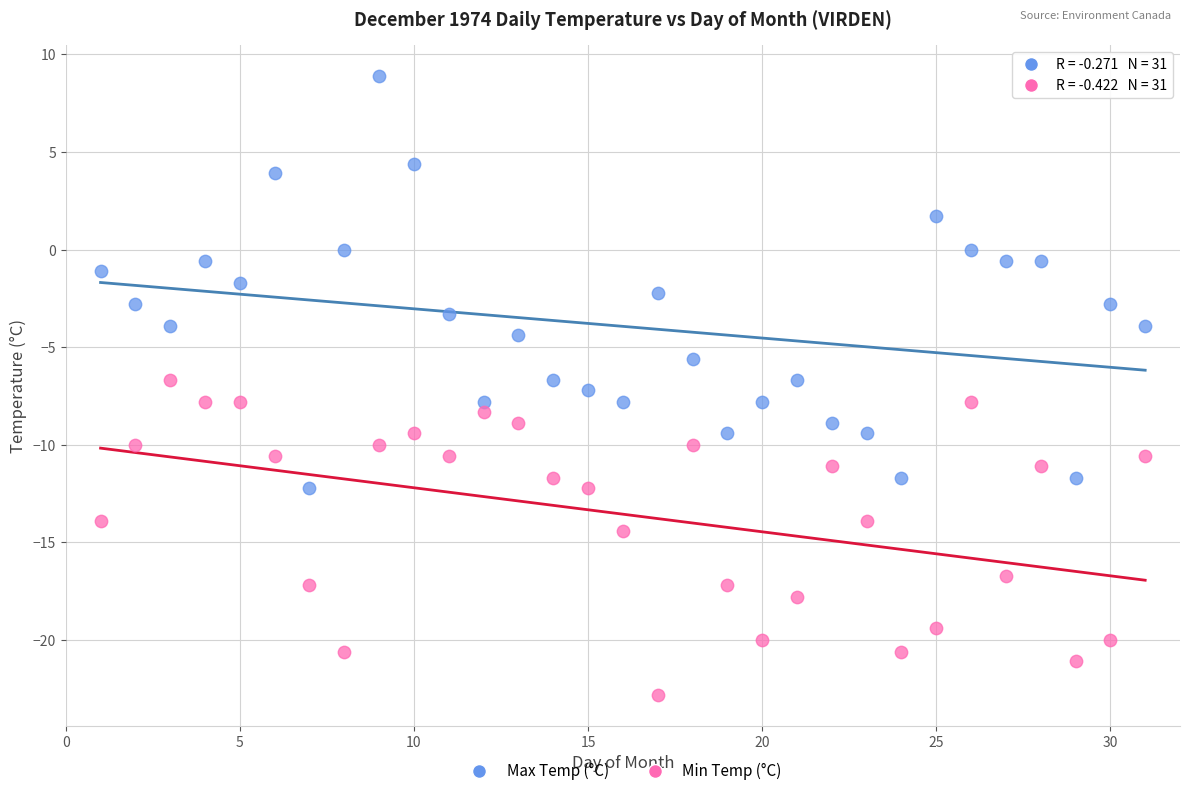

Which series reaches the minimum Y coordinate?

Min Temp (°C)